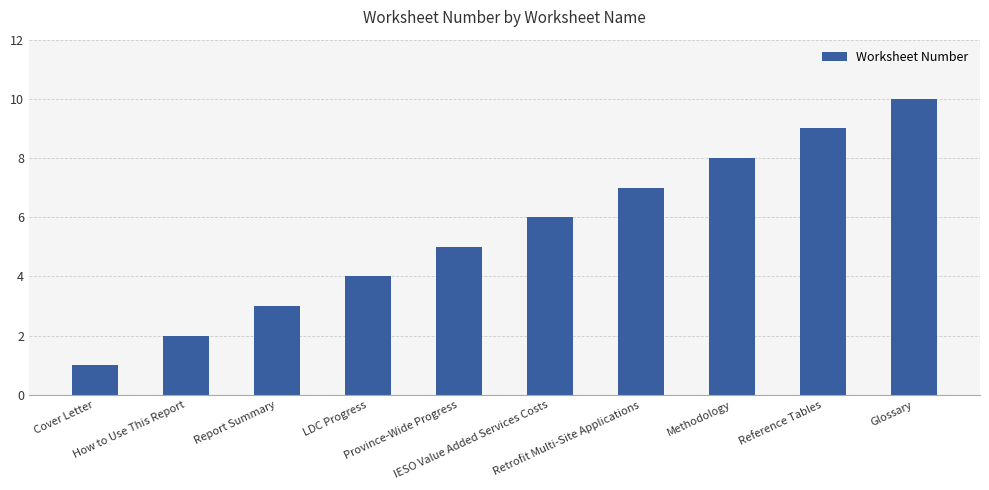

What is the smallest value displayed?

1